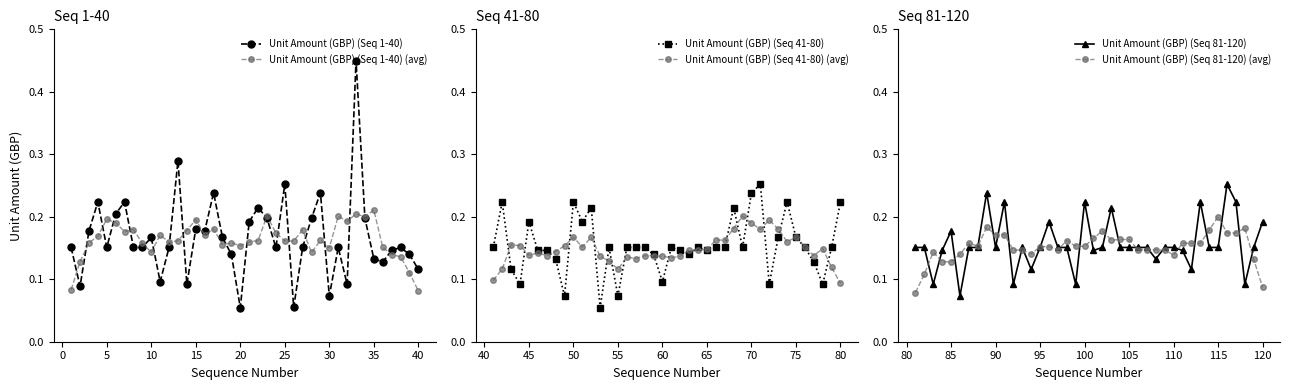

How many interior local valleys does the Unit Amount (GBP) (Seq 81-120) series have?

10